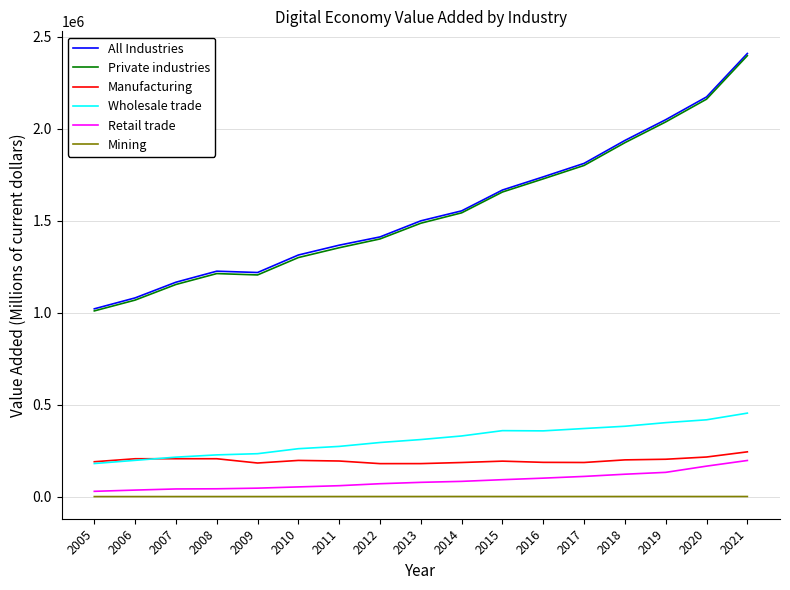

At how many categories does at least one series exceed 1138500?

15